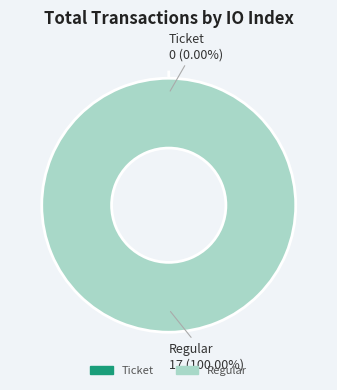

True or false: Regular accounts for 99% of the total.

False